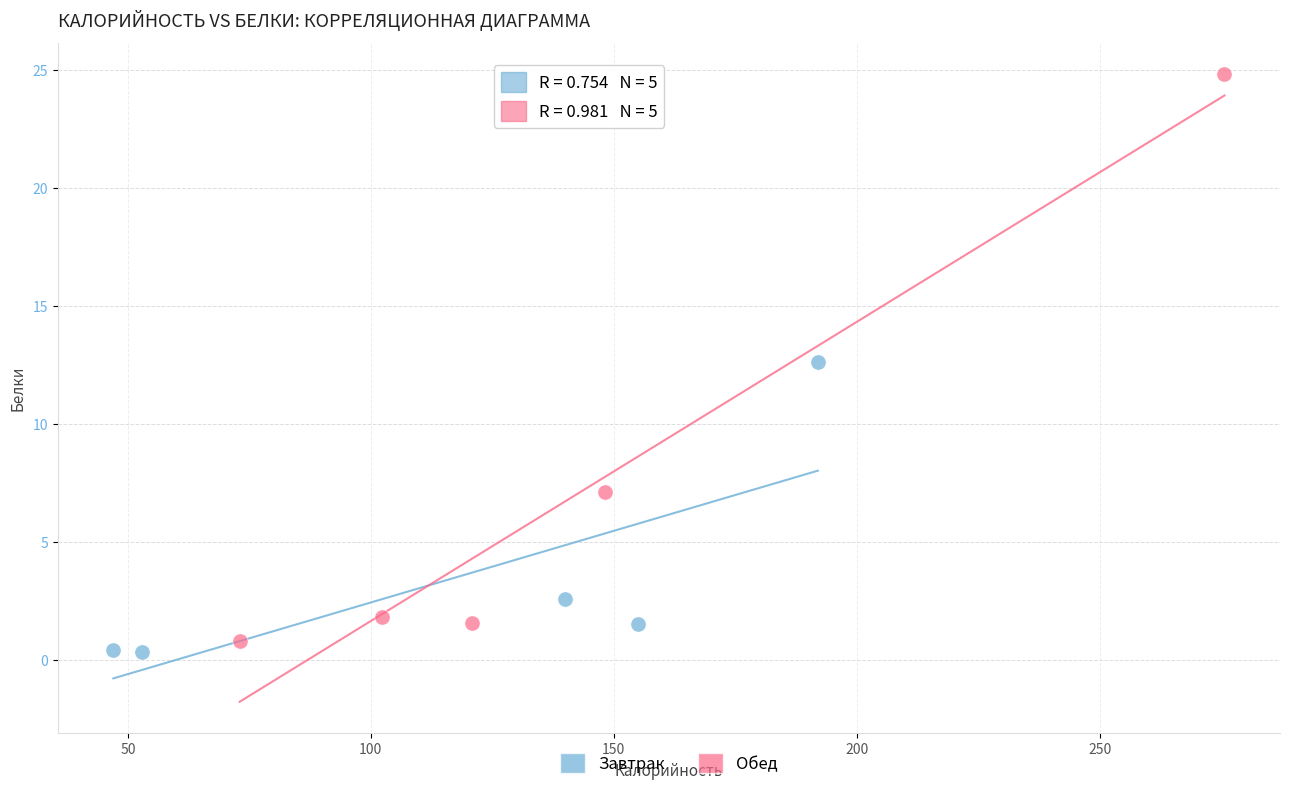

Which series reaches the maximum Y coordinate?

Обед